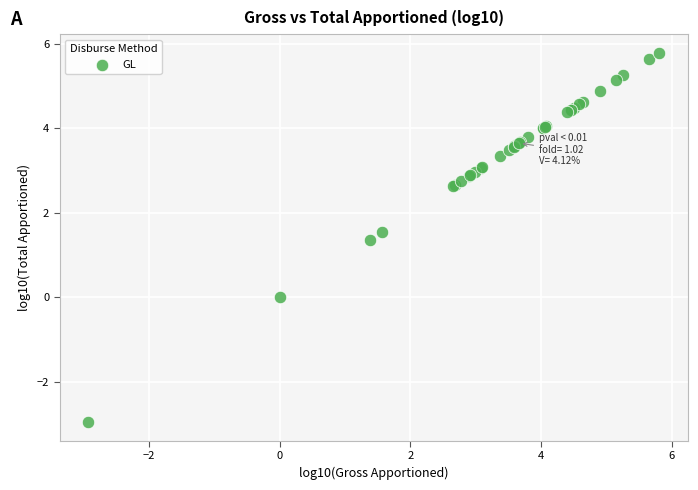

What Y value in the scatter plot is closest to 1?

1.4